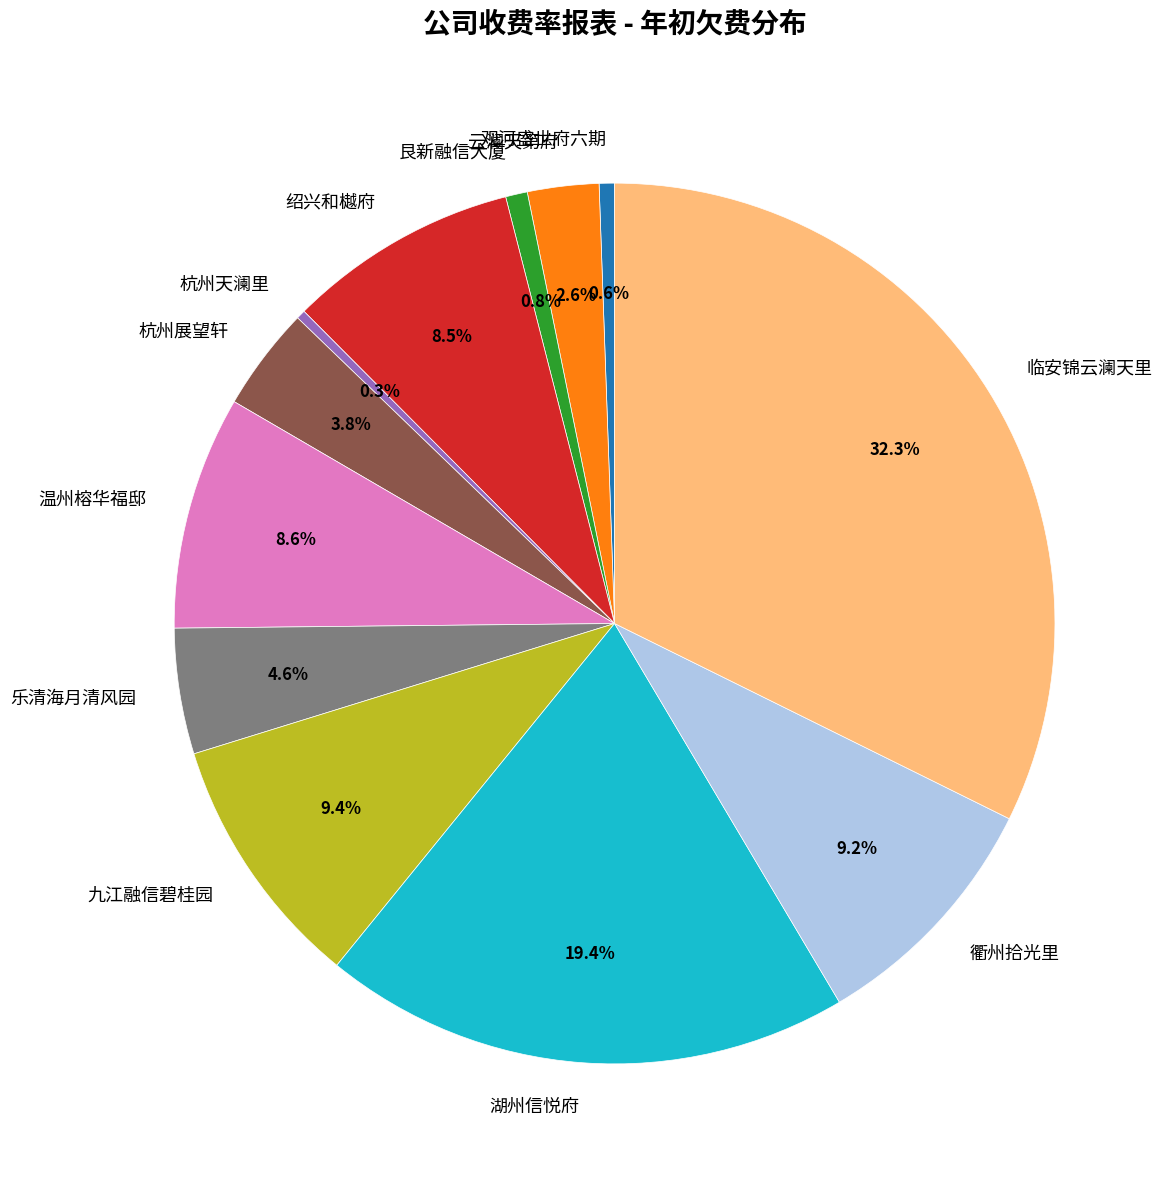

How many slices are in this pie chart?

12